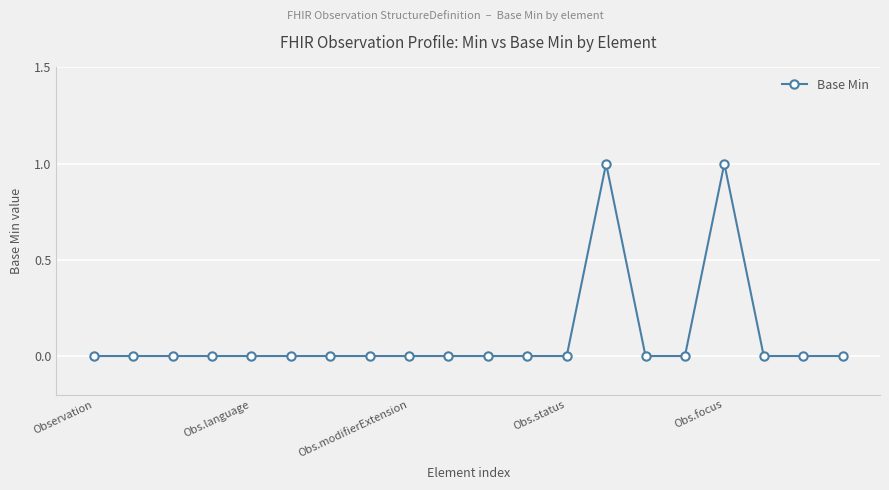

What is the greatest value displayed?

1